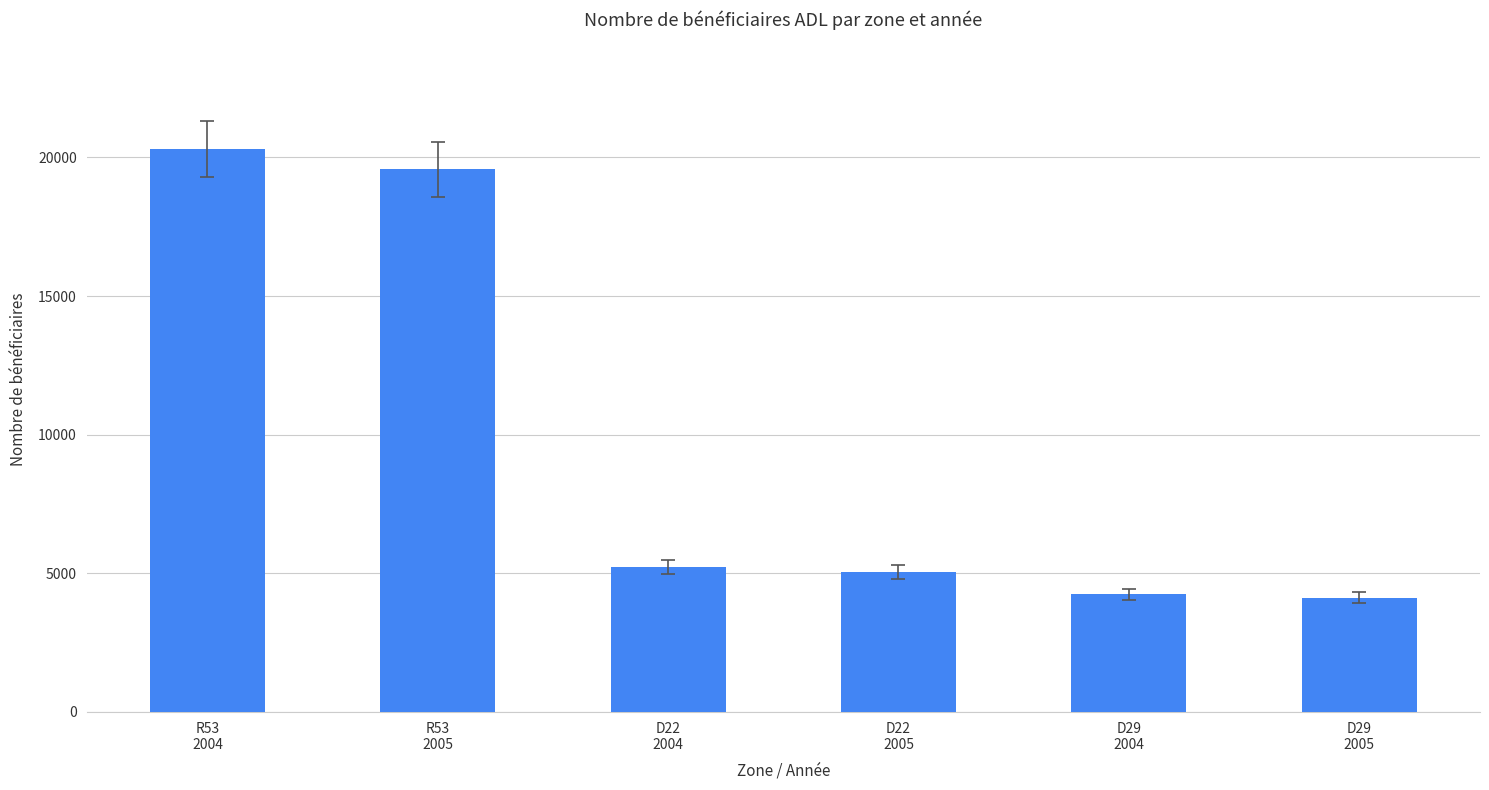

Is it true that the value at D22
2004 is 1790?

False